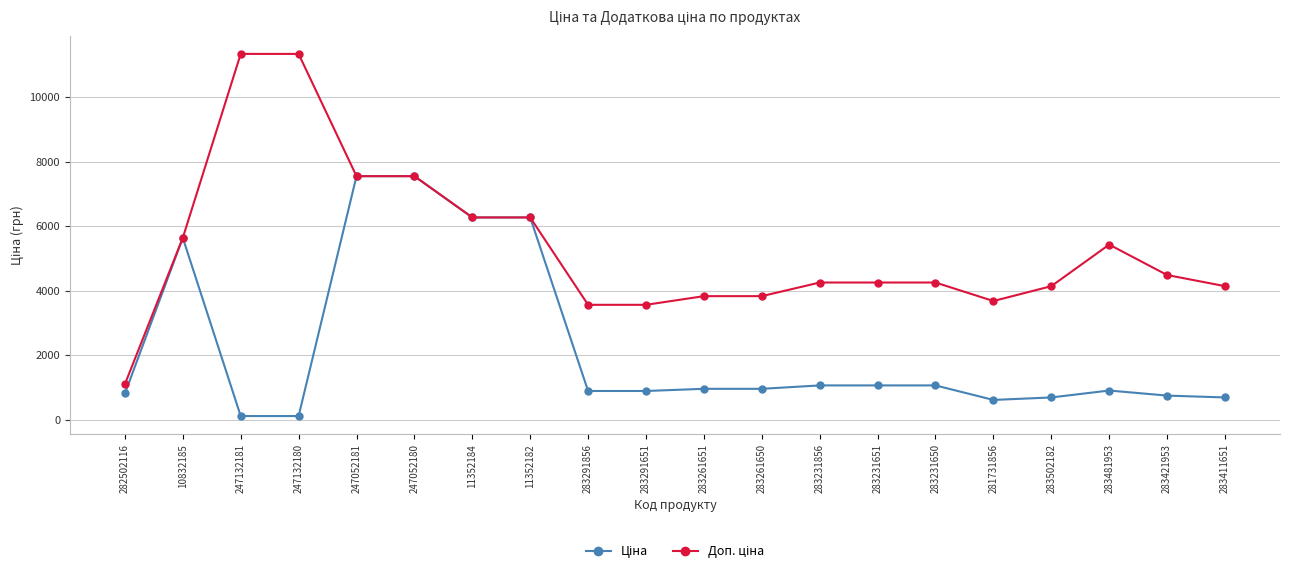

What is the difference between the highest and lowest values at 283261650?

2871.3